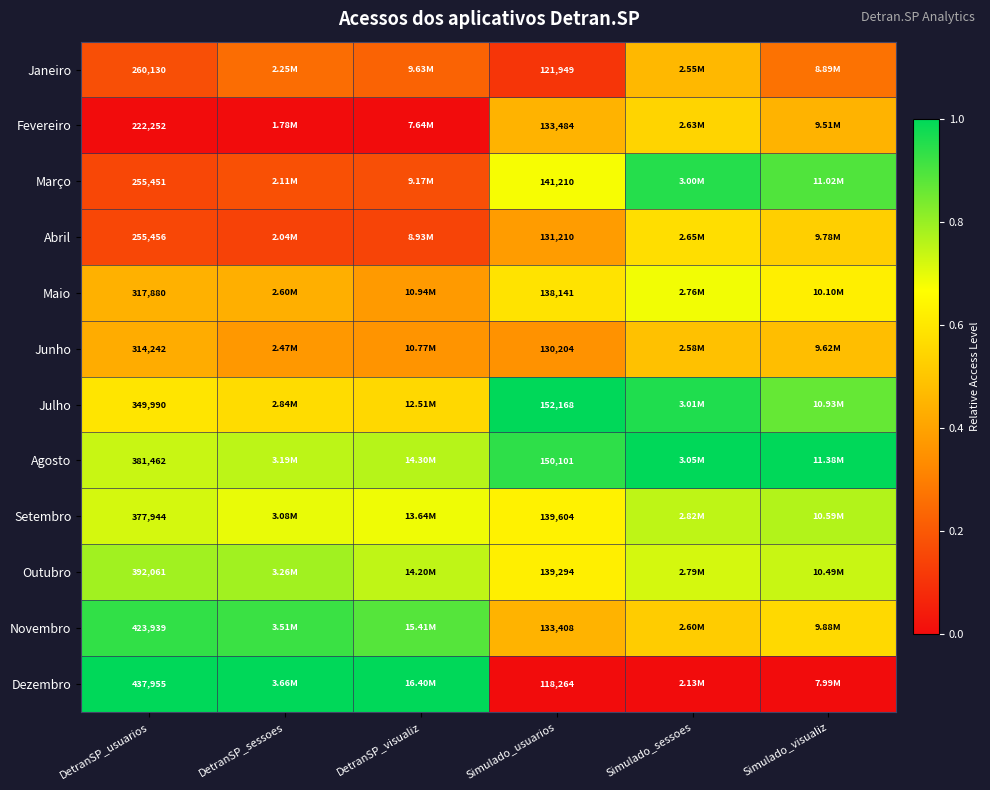

Rank the series at Simulado_usuarios from highest to lowest value.

Julho, Agosto, Março, Setembro, Outubro, Maio, Fevereiro, Novembro, Abril, Junho, Janeiro, Dezembro